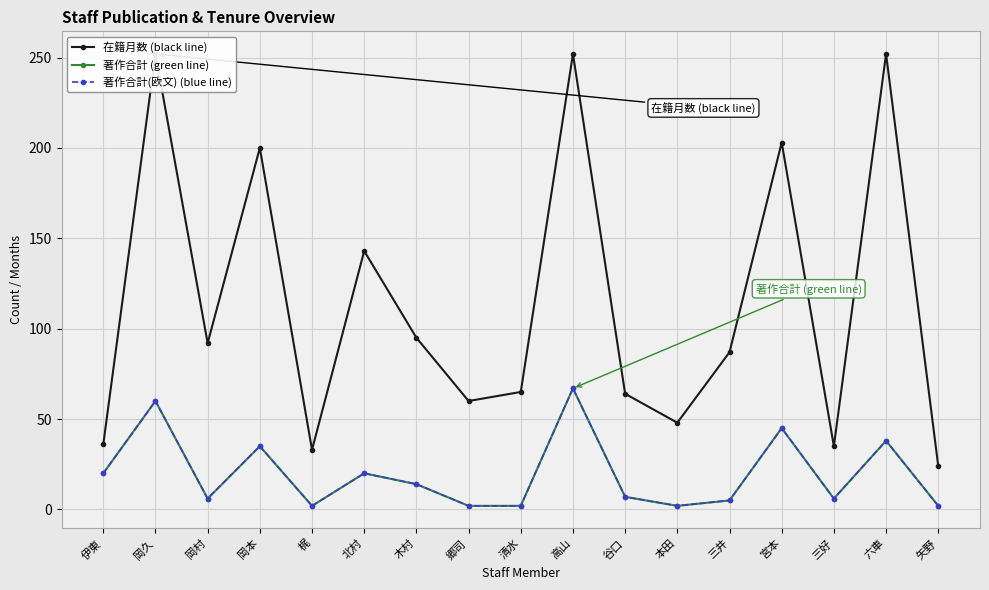

What is the average value of the 著作合計(欧文) (blue line) series?

20